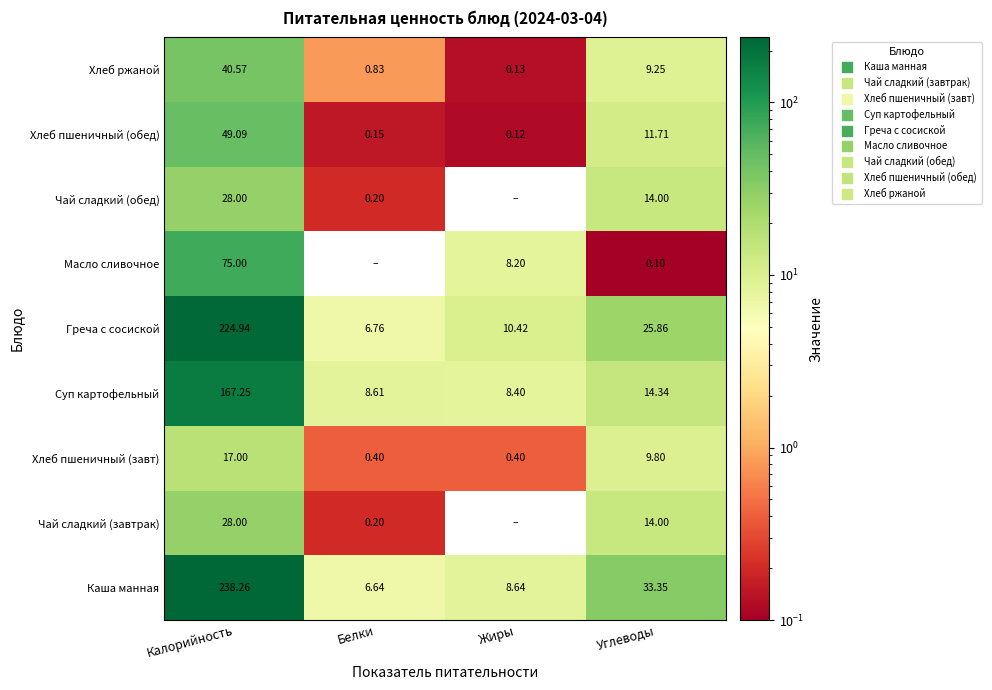

The Хлеб ржаной series shows 9.8 at Калорийность. True or false?

False